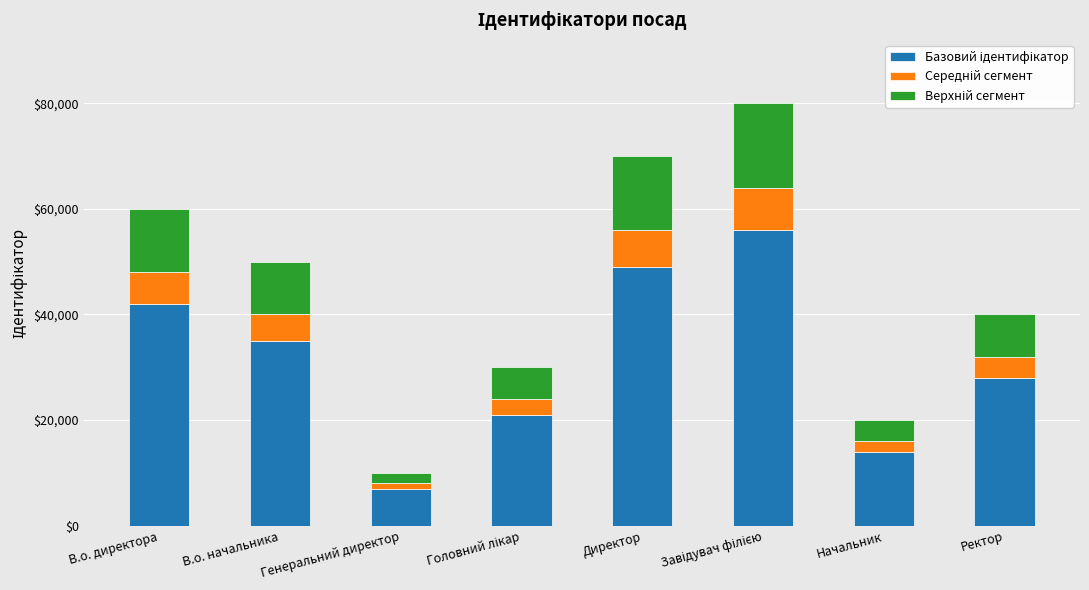

Where is Базовий ідентифікатор nearest to the value 31500?

В.о. начальника